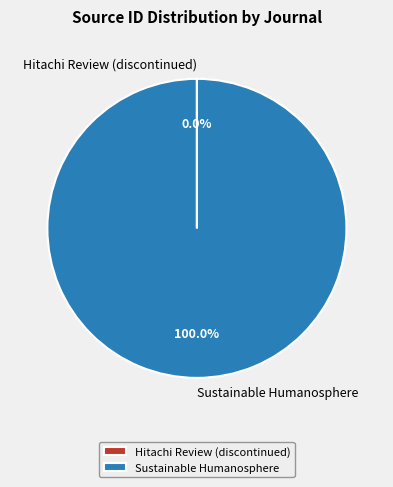

To the nearest percent, what is the average slice percentage?

50%